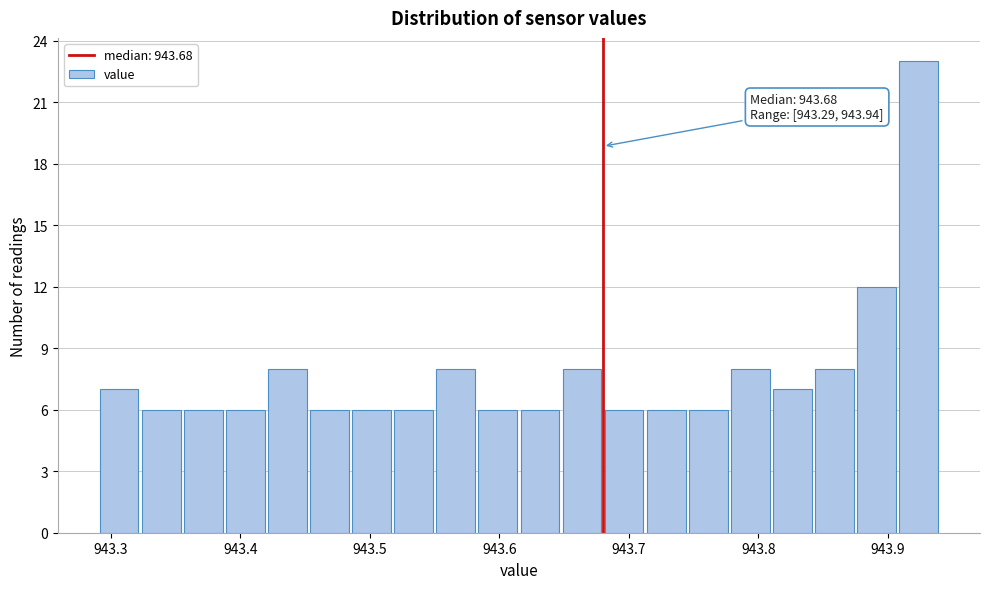

Read against the x-axis, roughly where is the centre of the tallest bar?

943.92